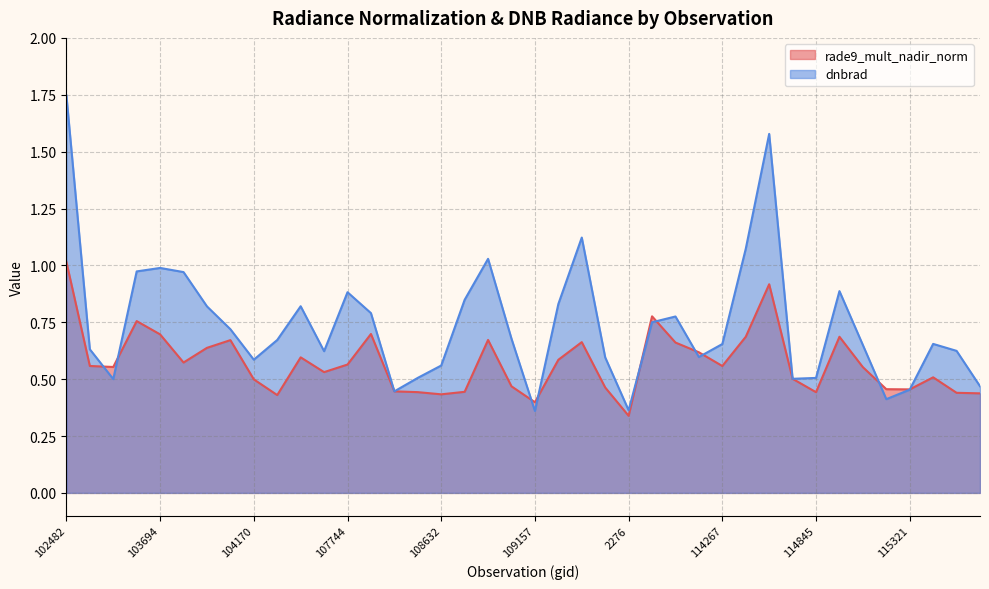

What is the approximate value of dnbrad at 108802?

1.0